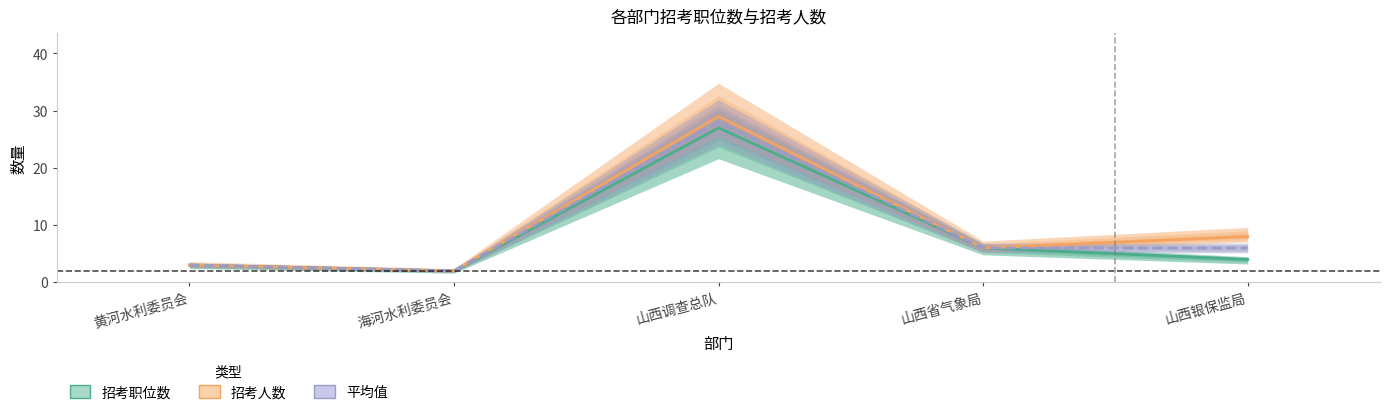

Which series has the widest spread of values?

招考人数